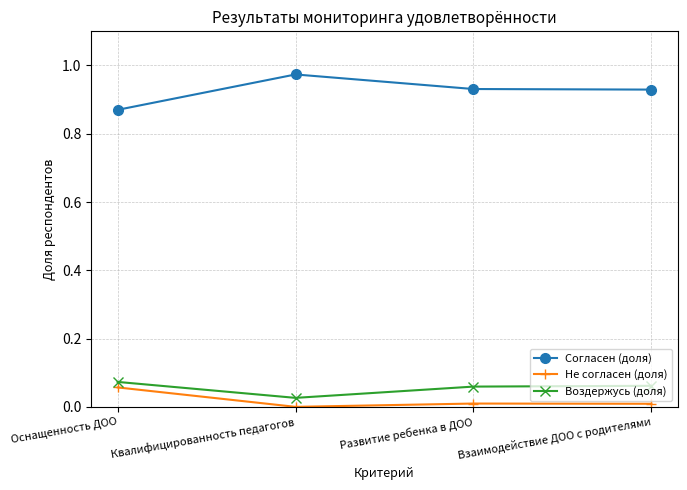

At how many categories does at least one series exceed 0?

4